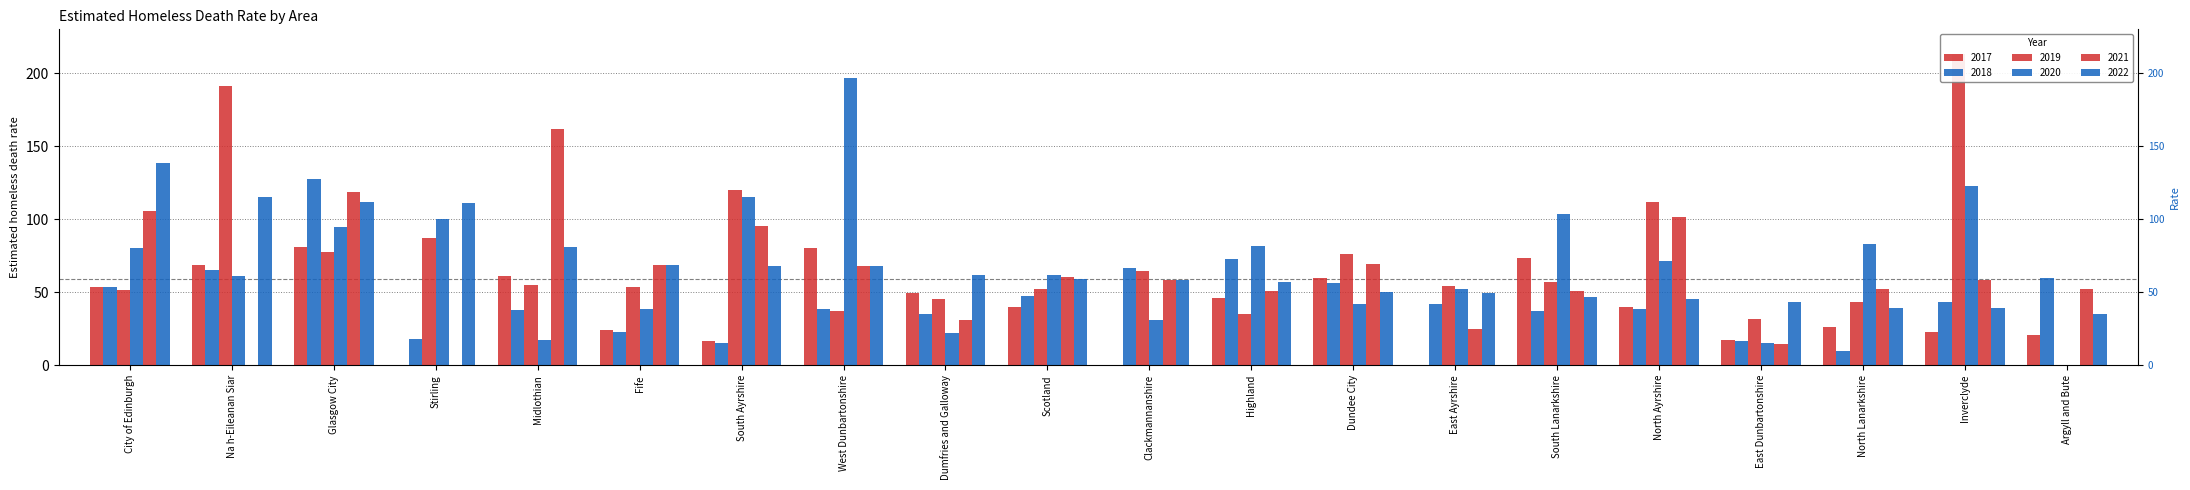

What is the sum of the 2021 values at Argyll and Bute and City of Edinburgh?

158.2